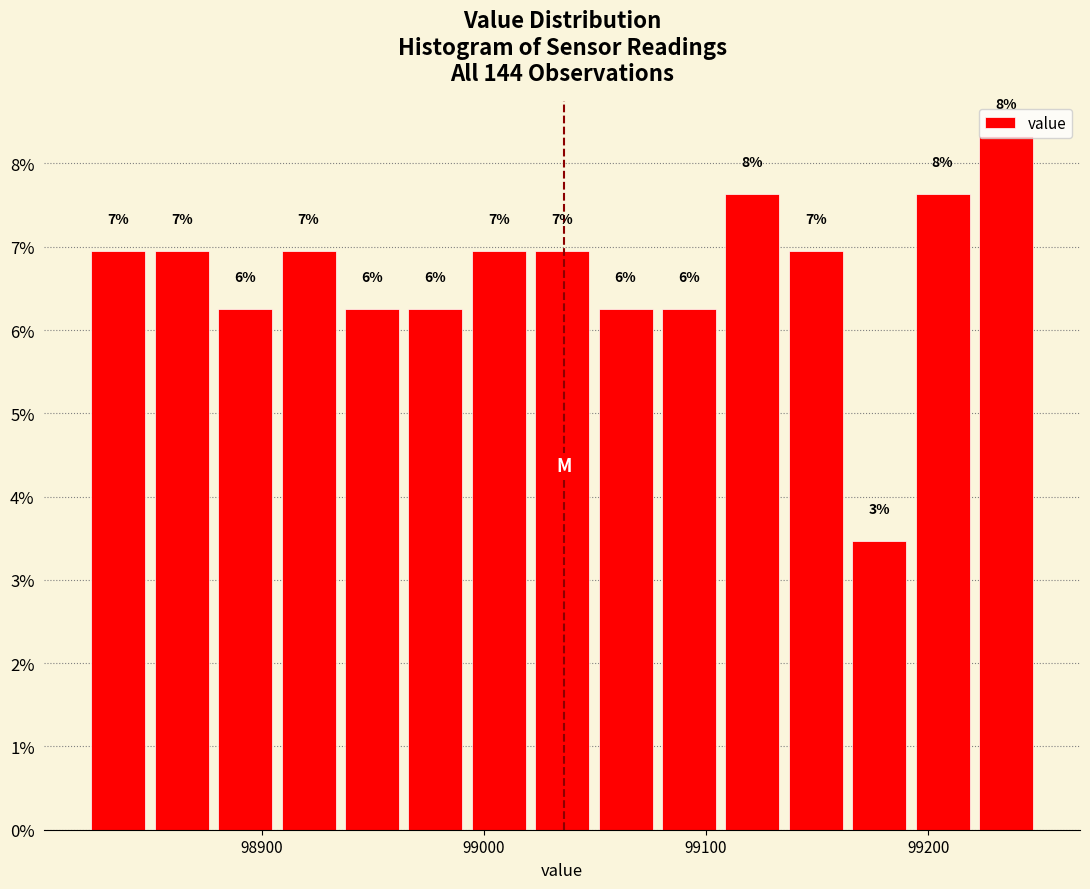

Around what value on the x-axis is the tallest bar? Give the approximate position of its centre, as read against the axis.

99240